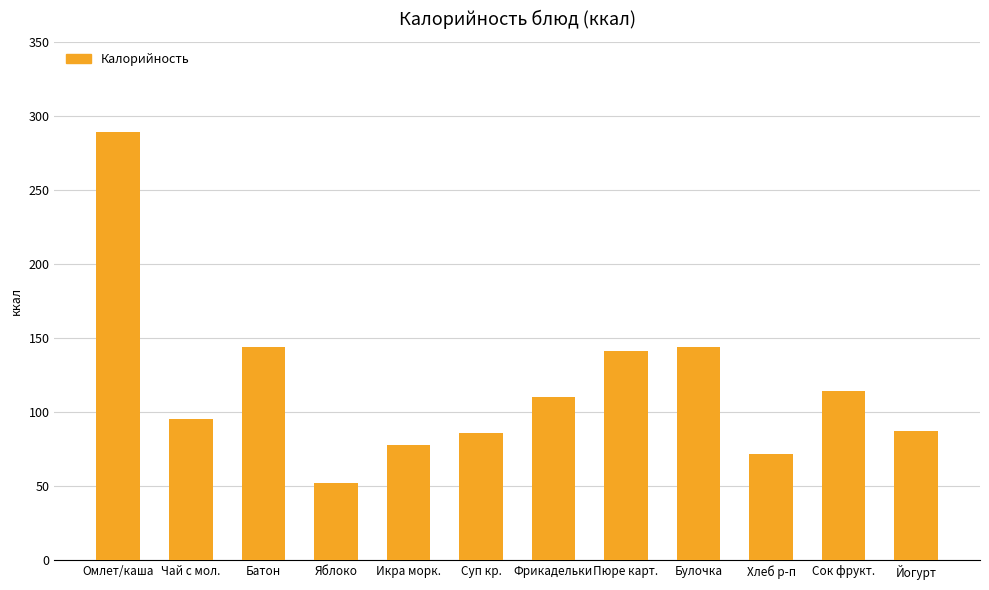

What is the label of the 3rd bar from the left?

Батон